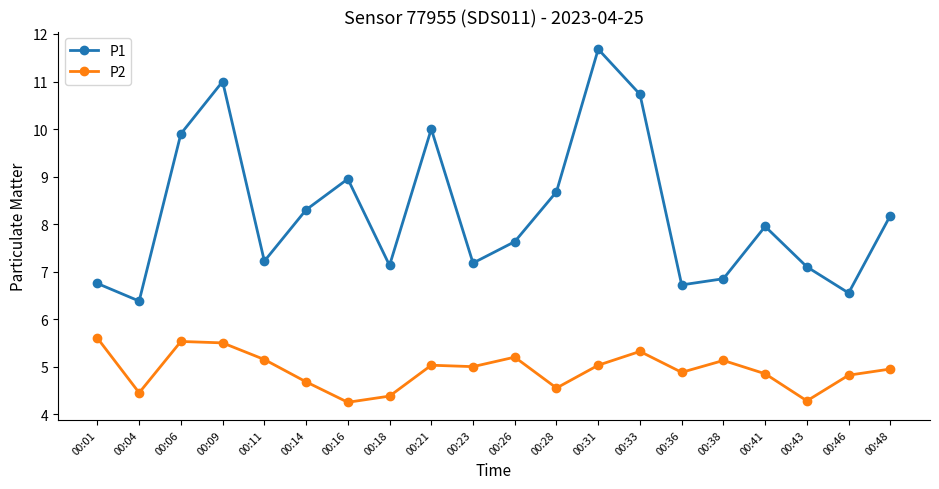

What is the value of the P2 point at the 4th from the left?

5.5